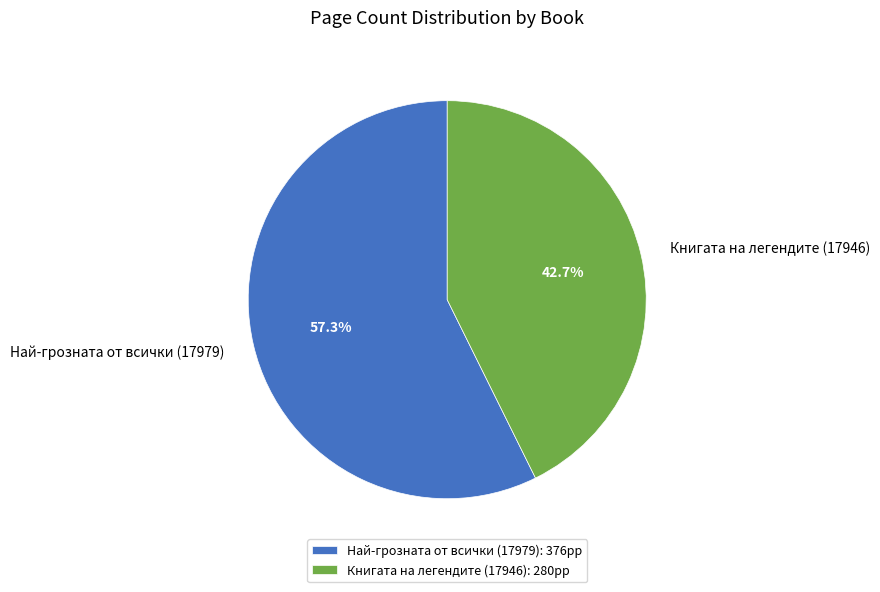

How many segments does this pie chart have?

2